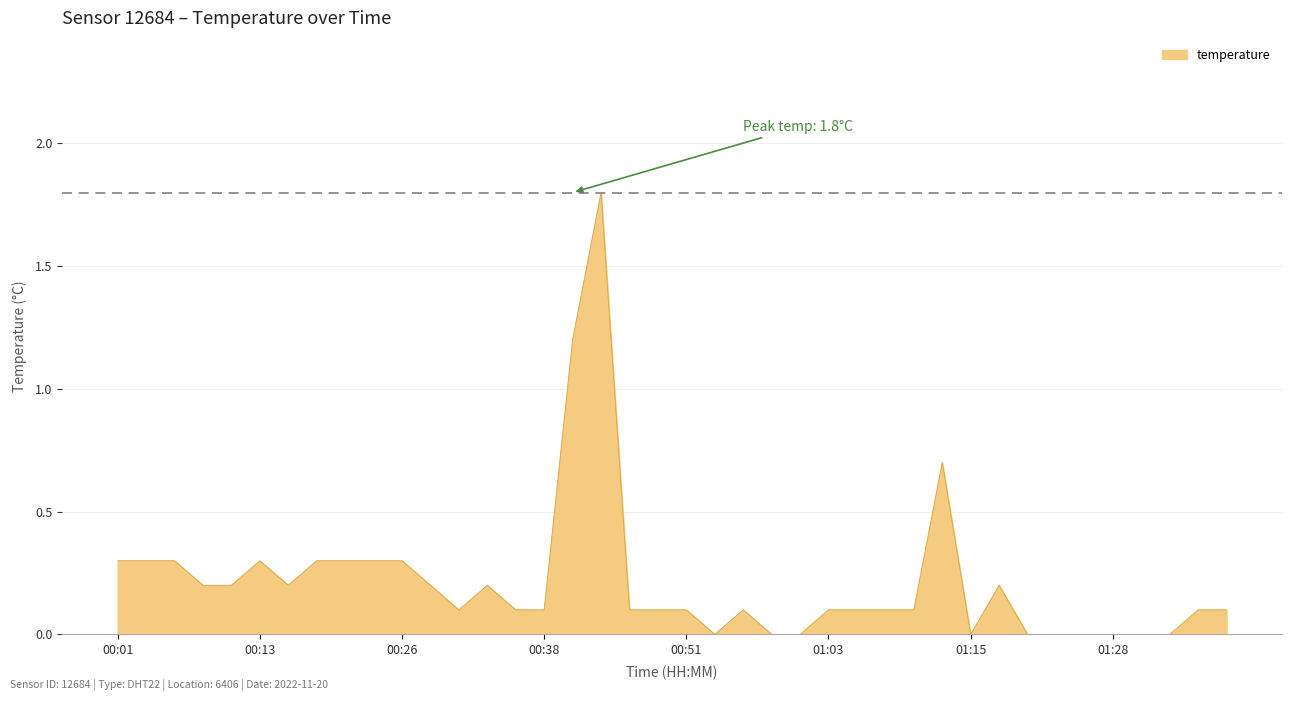

Reading left to right, extract all data points from this chart.

0.3	0.3	0.3	0.2	0.2	0.3	0.2	0.3	0.3	0.3	0.3	0.2	0.1	0.2	0.1	0.1	1.2	1.8	0.1	0.1	0.1	0.0	0.1	0.0	0.0	0.1	0.1	0.1	0.1	0.7	0.0	0.2	0.0	0.0	0.0	0.0	0.0	0.0	0.1	0.1